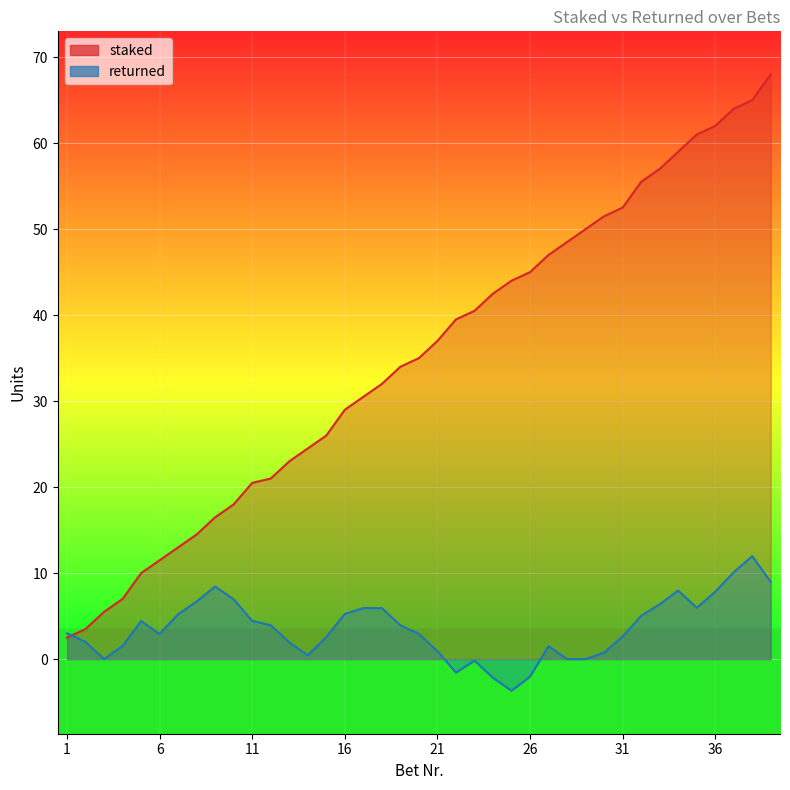

Where does the staked series first go above 35?

21